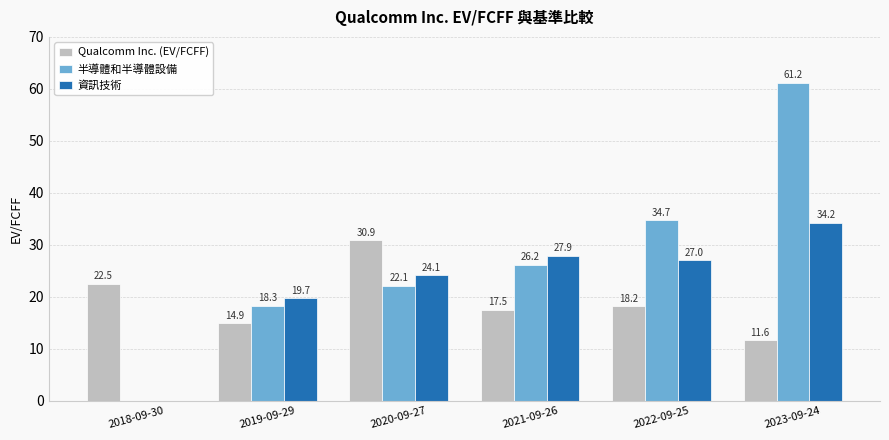

At which label is Qualcomm Inc. (EV/FCFF) closest to 21?

2018-09-30